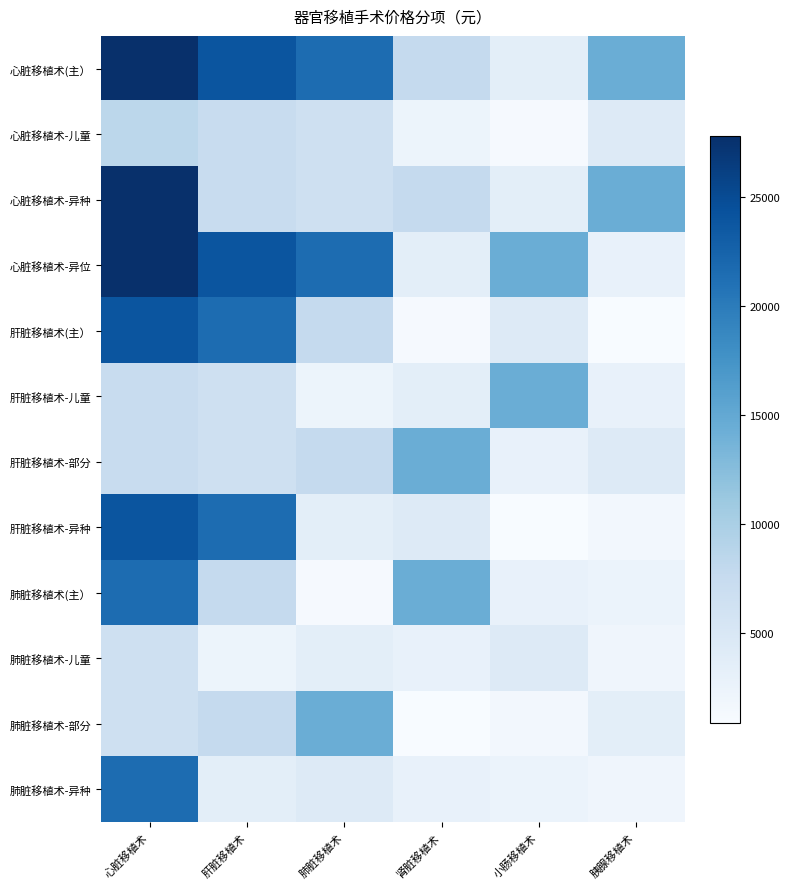

Which series has the largest total across all categories?

心脏移植术(主）